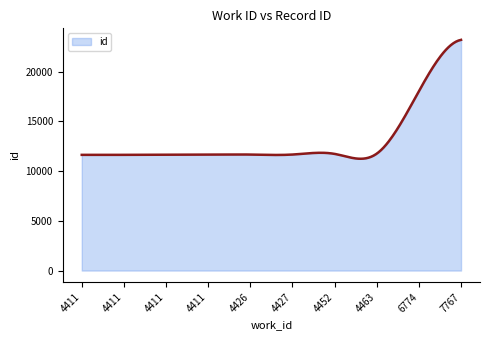

What is the greatest value displayed?

23189.0